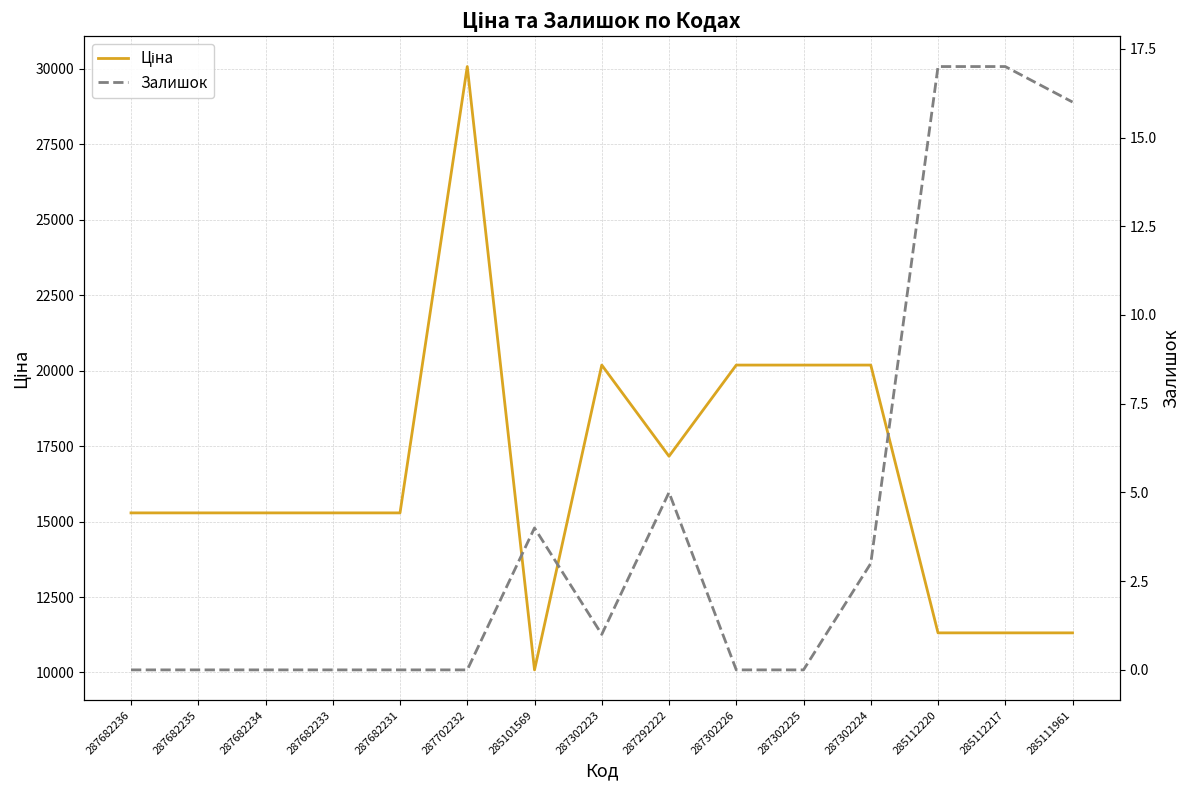

Reading right to left, extract all data points from this chart.

Ціна: 11312.5	11312.5	11312.5	20186.0	20186.0	20186.0	17165.0	20186.0	10085.8	30077.8	15288.0	15288.0	15288.0	15288.0	15288.0
Залишок: 16.0	17.0	17.0	3.0	0.0	0.0	5.0	1.0	4.0	0.0	0.0	0.0	0.0	0.0	0.0